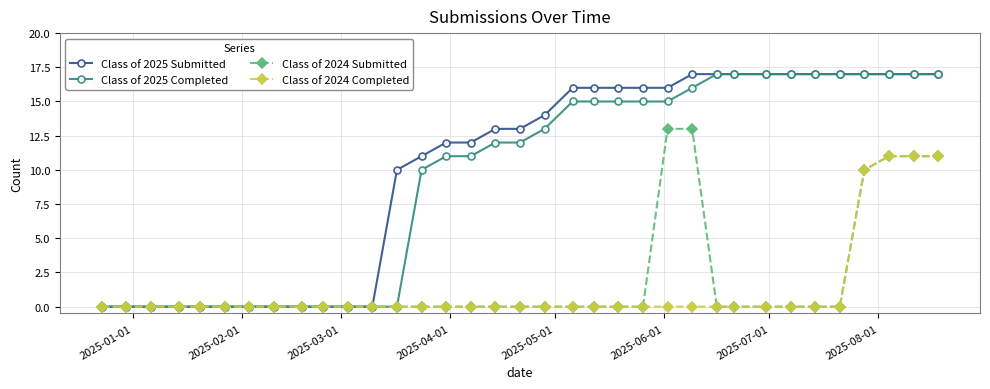

What is the maximum value shown in the chart?

17